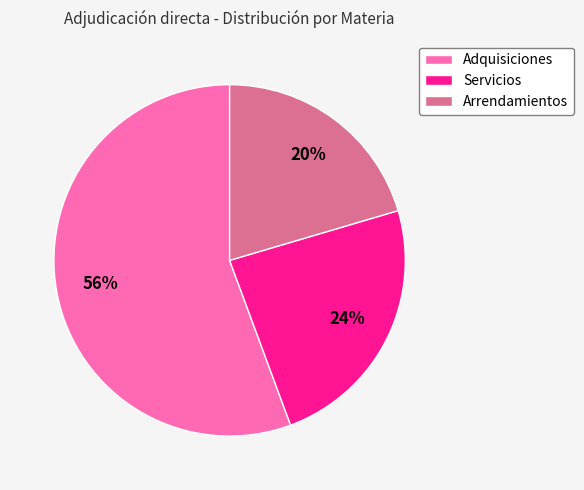

Count the number of slices in the pie.

3